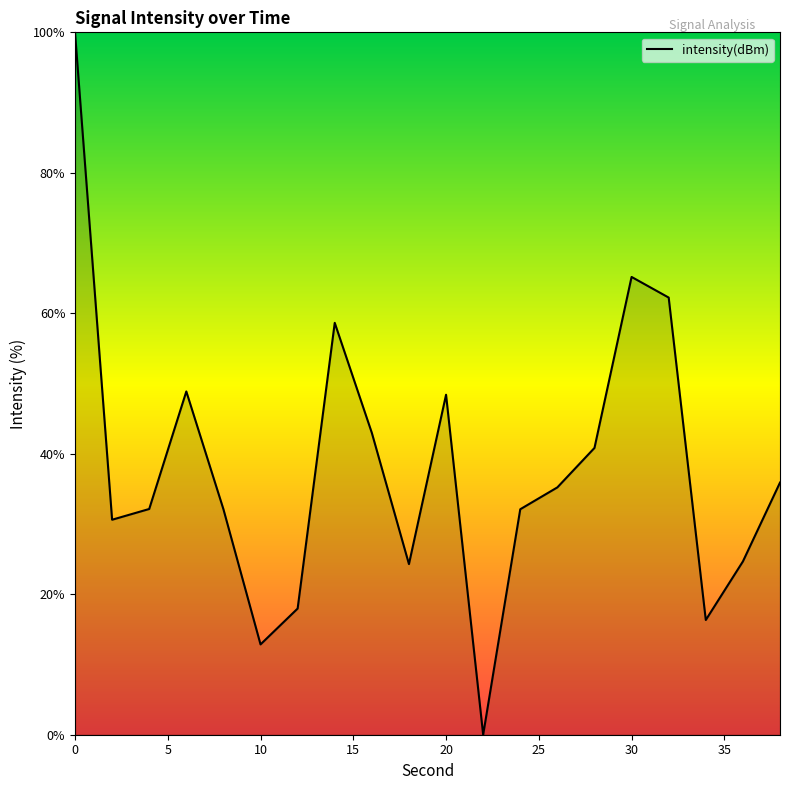

What is the greatest value displayed?

100.0